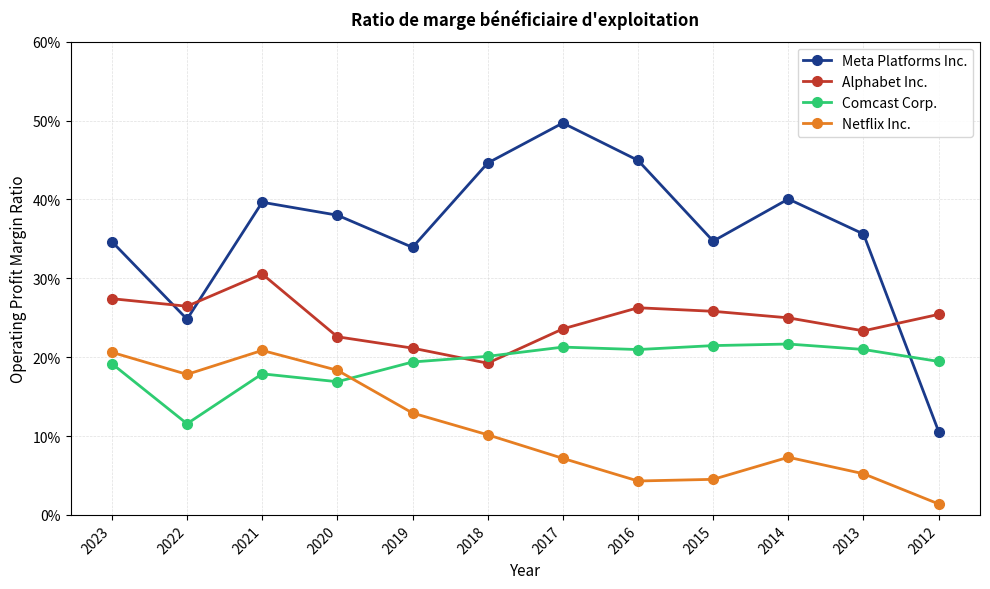

What are all the series names shown in the legend?

Meta Platforms Inc., Alphabet Inc., Comcast Corp., Netflix Inc.